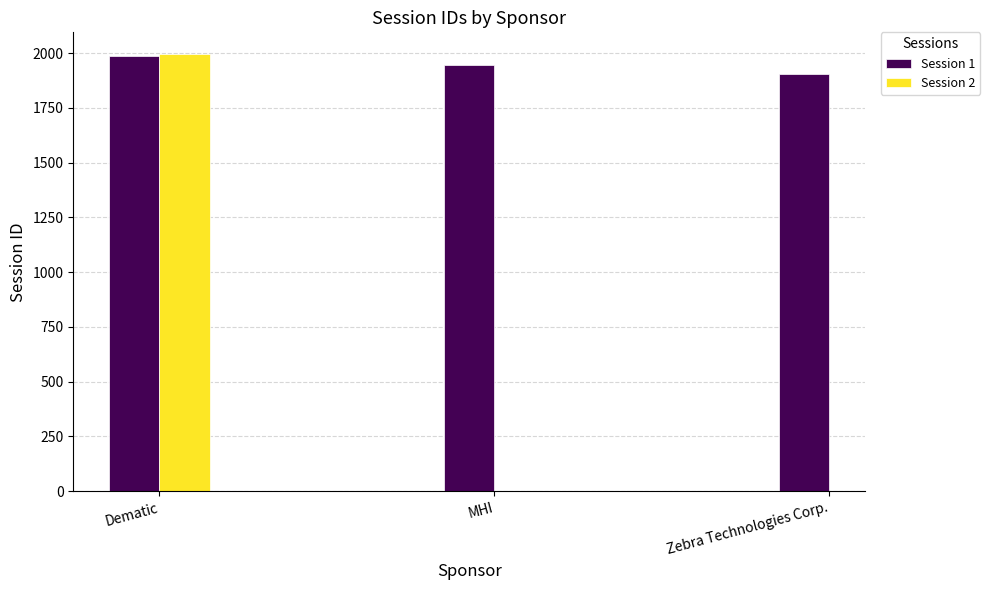

The chart shows a value of 3220 at Zebra Technologies Corp.. True or false?

False